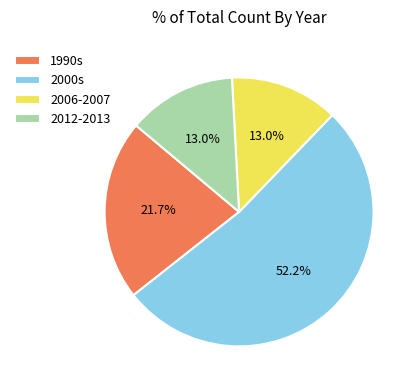

Is the sum of 2000s and 2006-2007 greater than half?

Yes